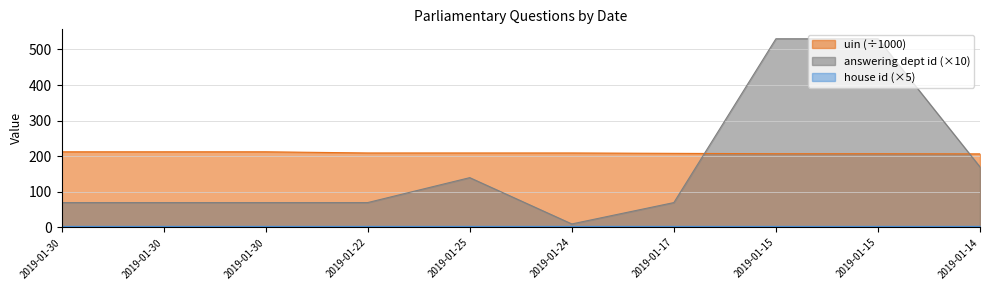

What is the maximum value shown in the chart?

530.0